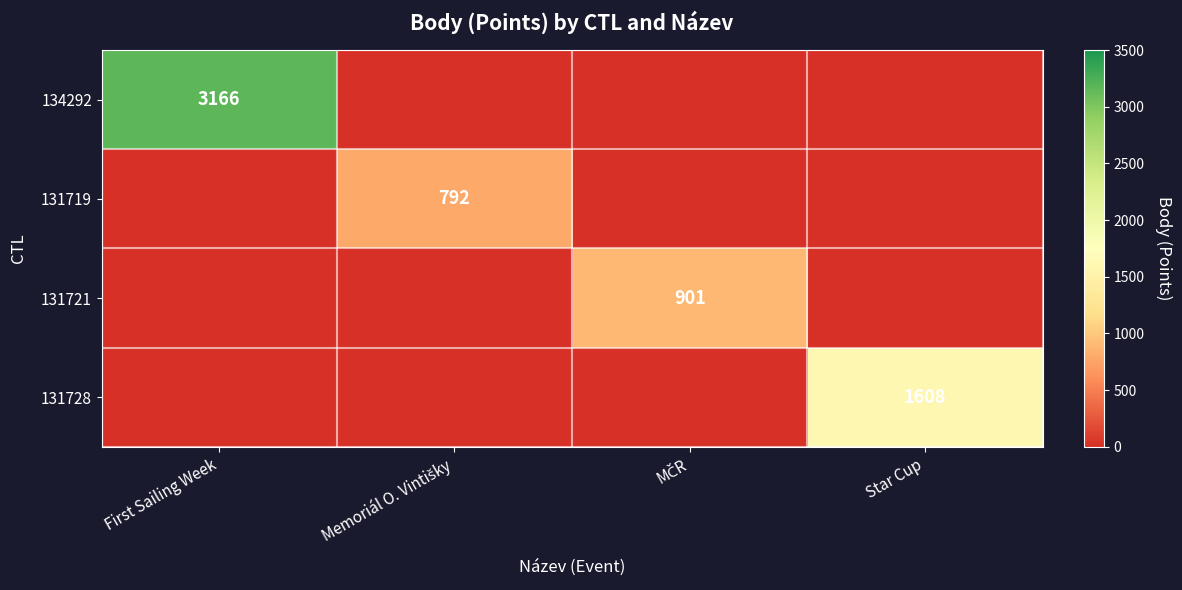

What is the maximum value shown in the chart?

3166